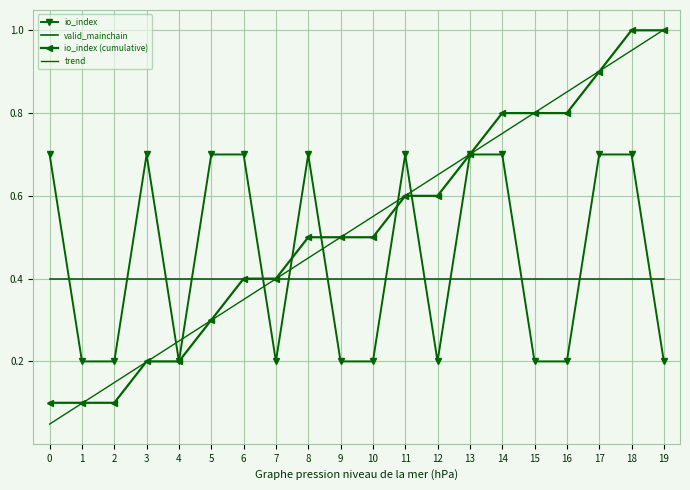

Is the value of io_index at 2 greater than the value of io_index (cumulative) at 8?

No